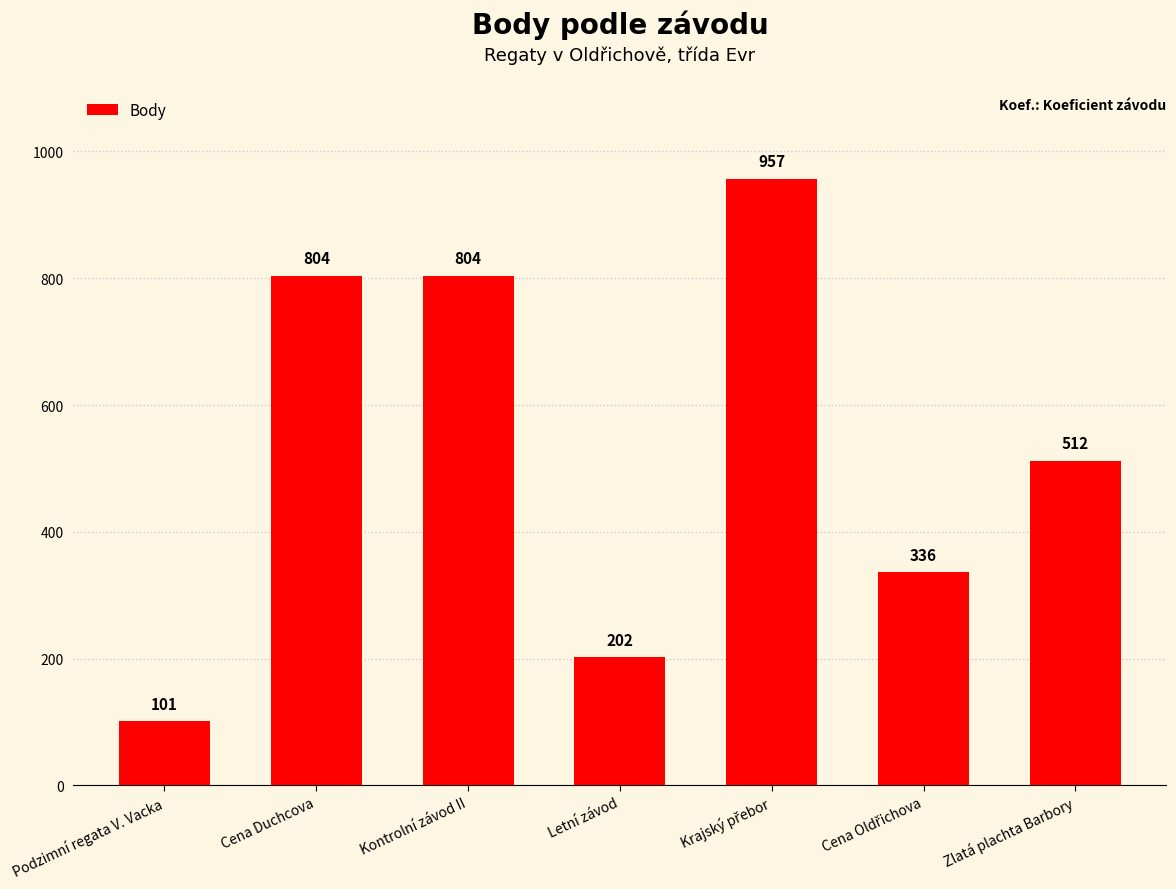

What is the label of the 5th bar from the right?

Kontrolní závod II